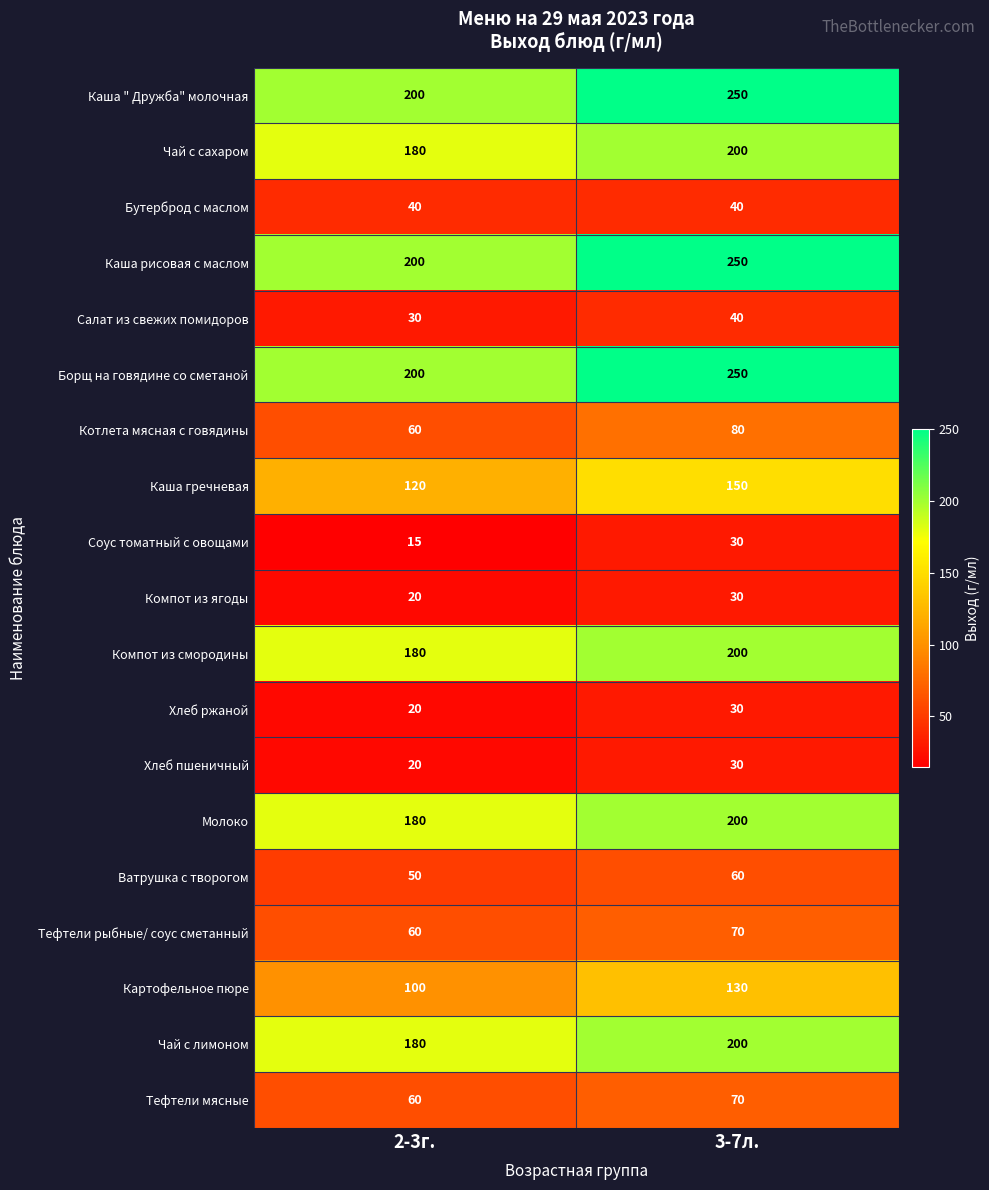

The Борщ на говядине со сметаной series shows 351 at 3-7л.. True or false?

False